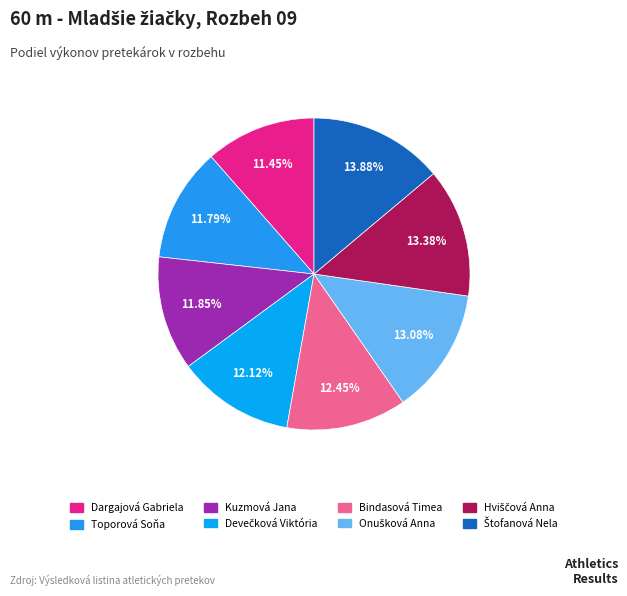

How many segments does this pie chart have?

8